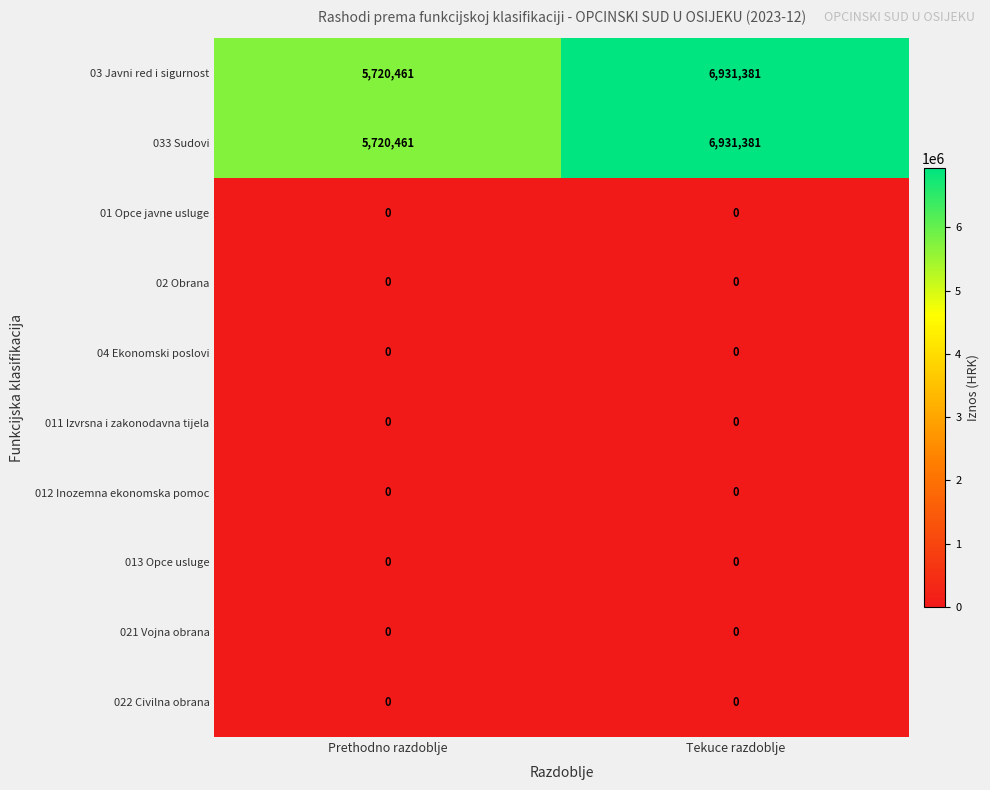

At which category is the sum across all series the highest?

Tekuce razdoblje